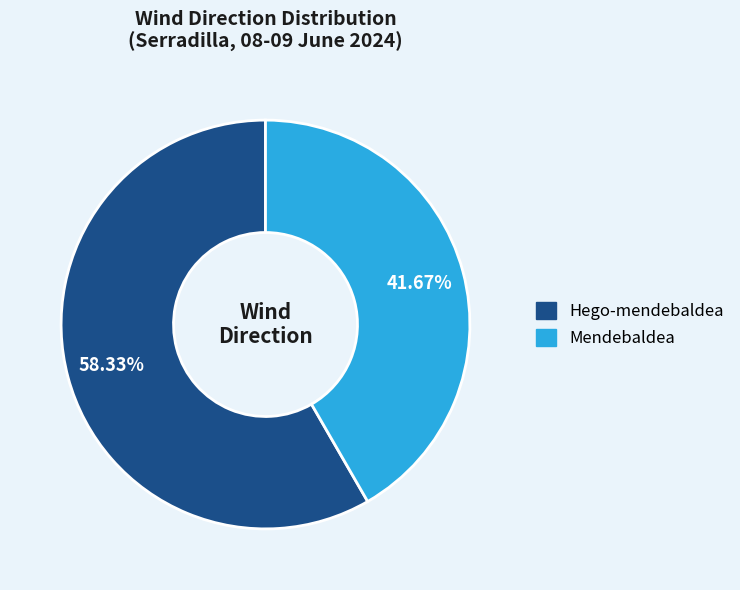

To the nearest percent, what percentage of the pie is Mendebaldea?

42%